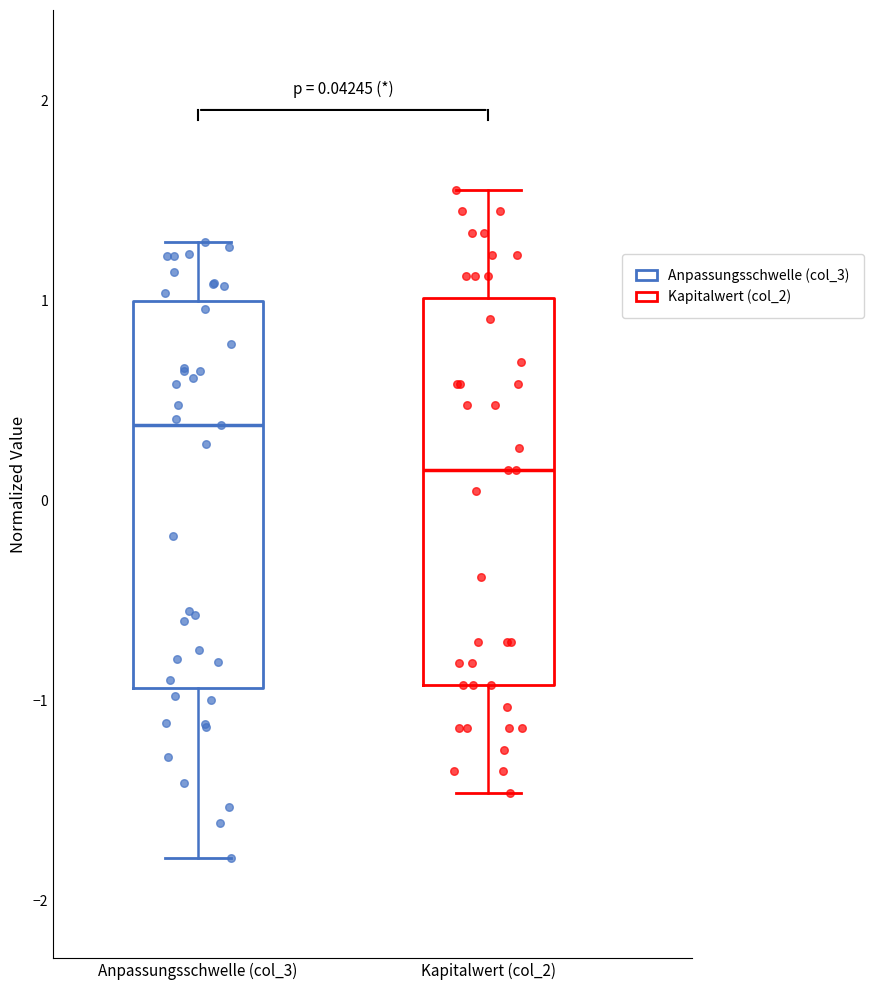

Which box's median line is the lowest?

Kapitalwert (col_2)